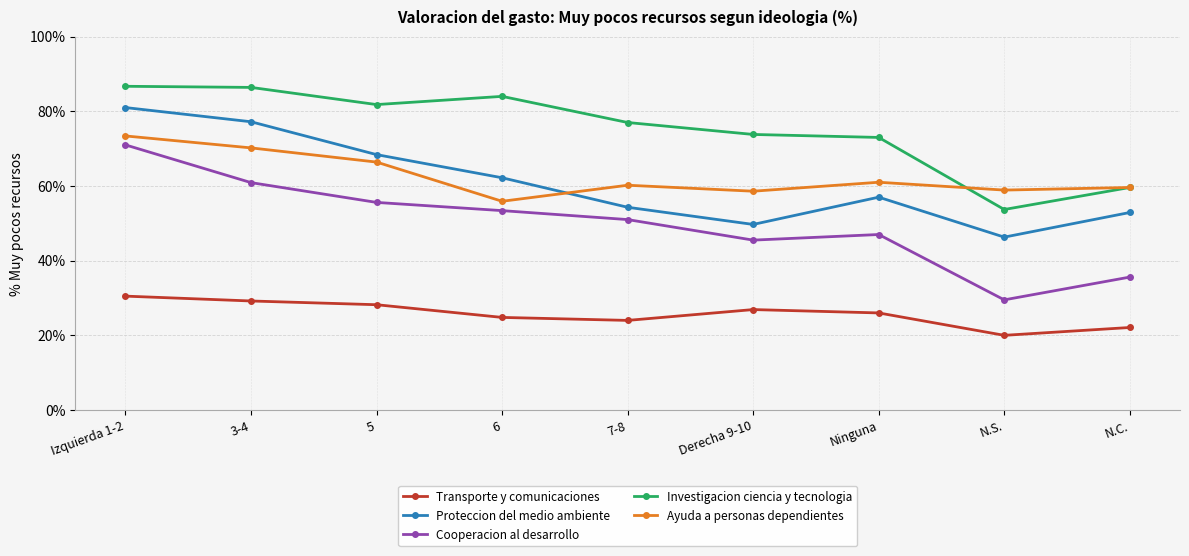

In Ayuda a personas dependientes, how many points are lower than both neighbors (excluding endpoints)?

3